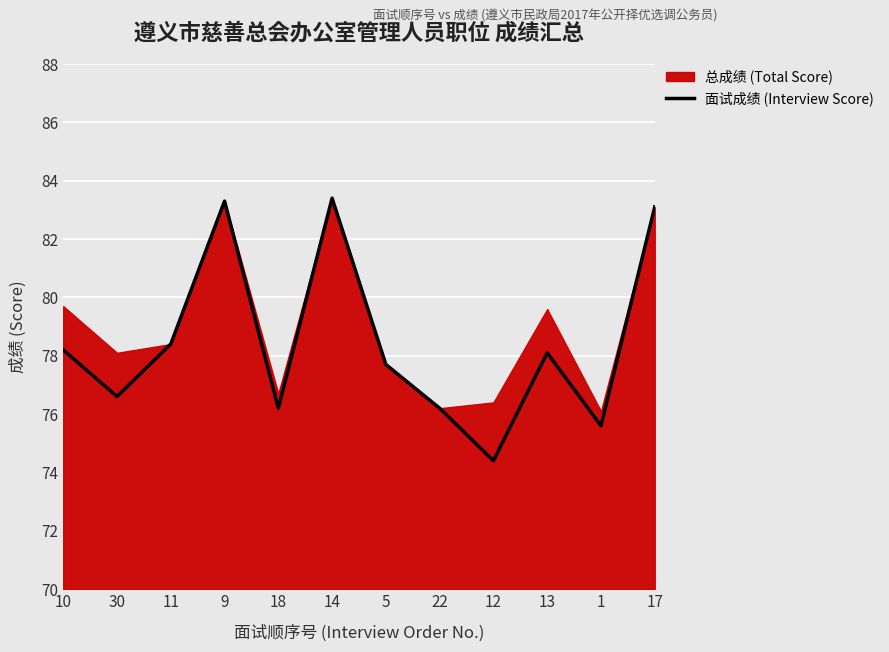

What is the sum of the values at 22 and 11?

154.6